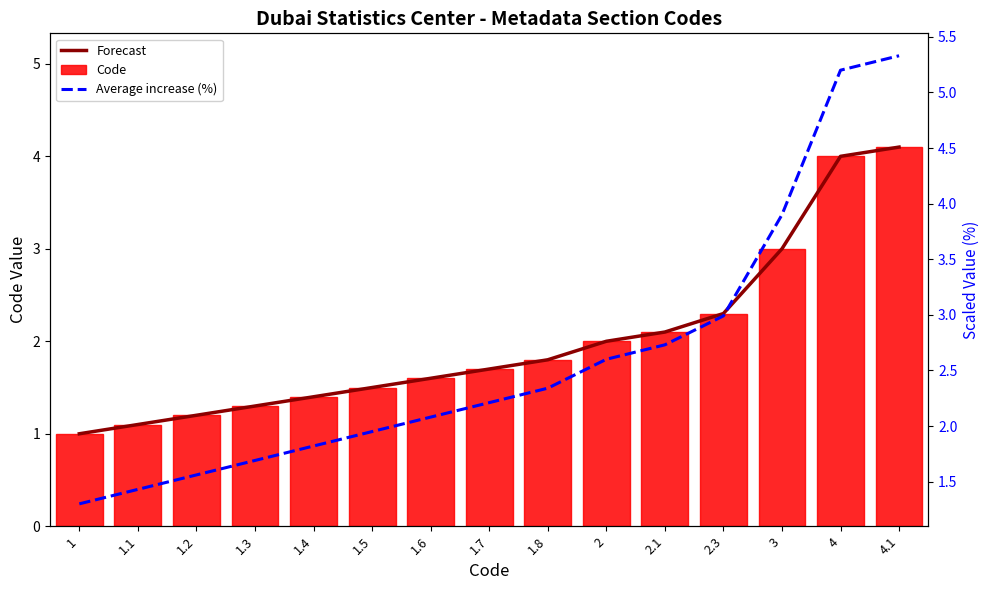

The Code series shows 0.9 at 1.7. True or false?

False